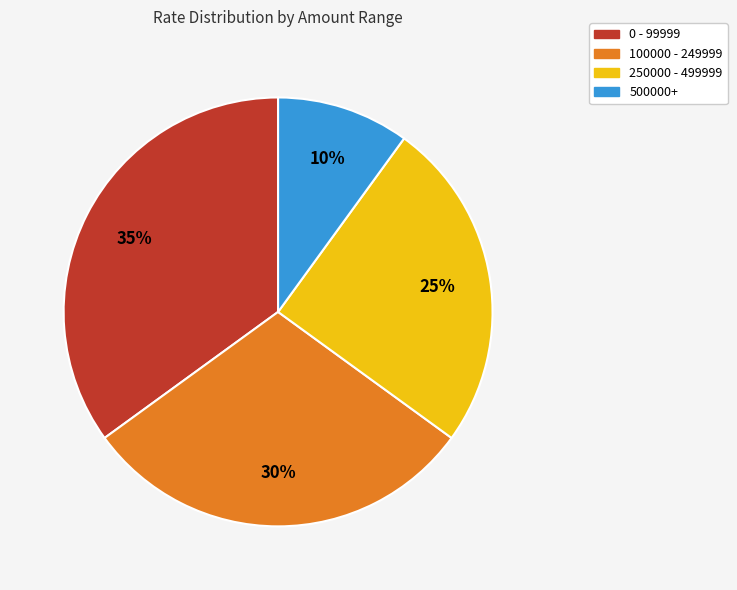

The 0 - 99999 slice represents 46% of the pie. True or false?

False